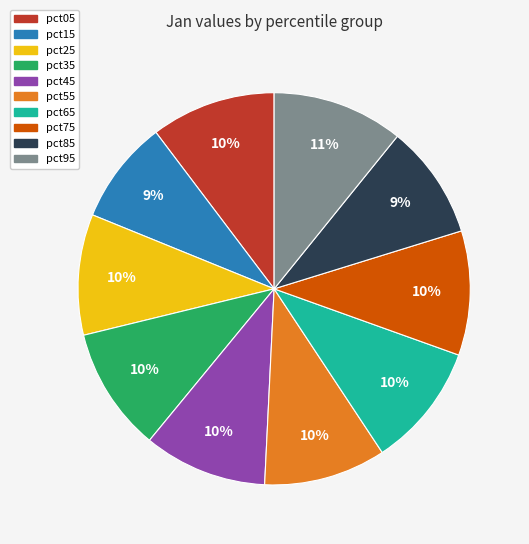

To the nearest percent, what is the combined percentage of pct25 and pct95?

21%